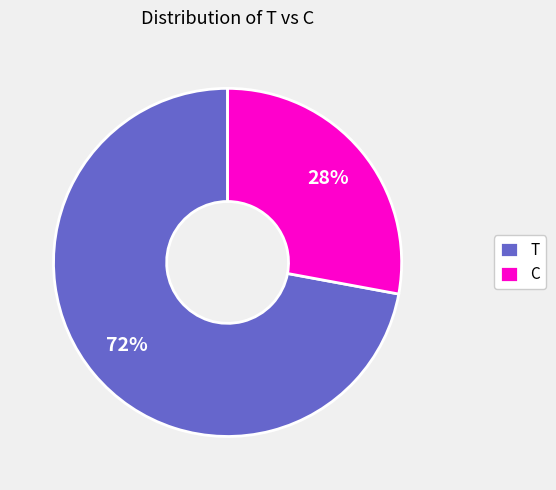

Combined, do C and T account for over 50%?

Yes